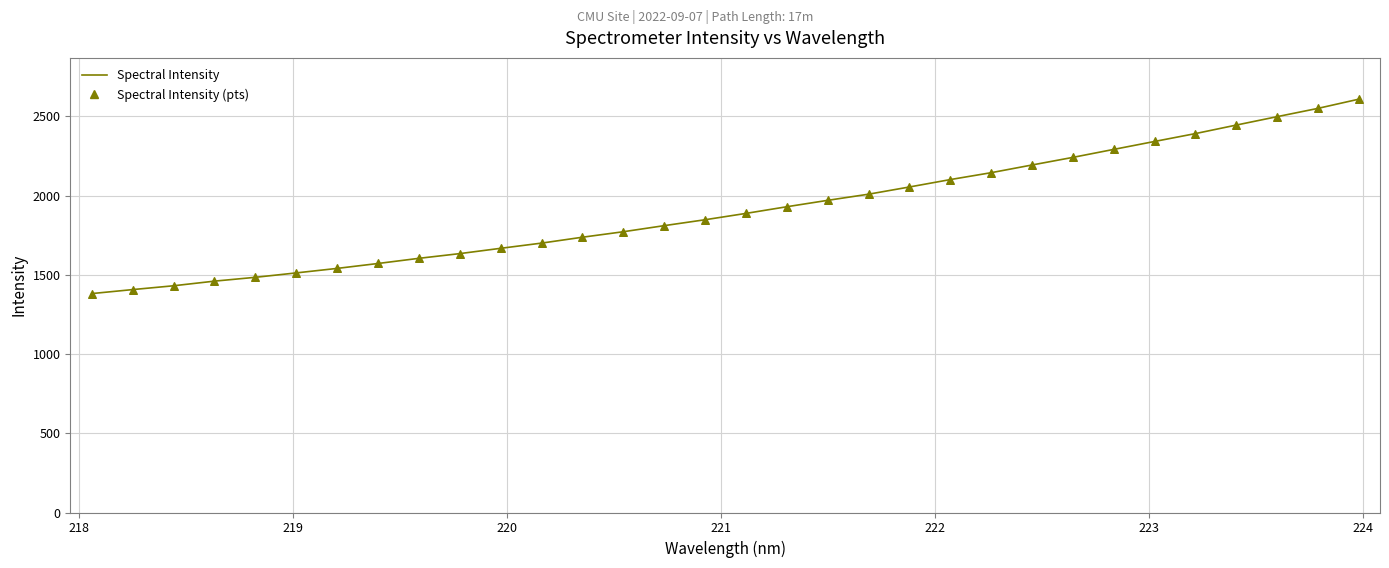

What is the difference between the maximum and minimum values?

1227.1